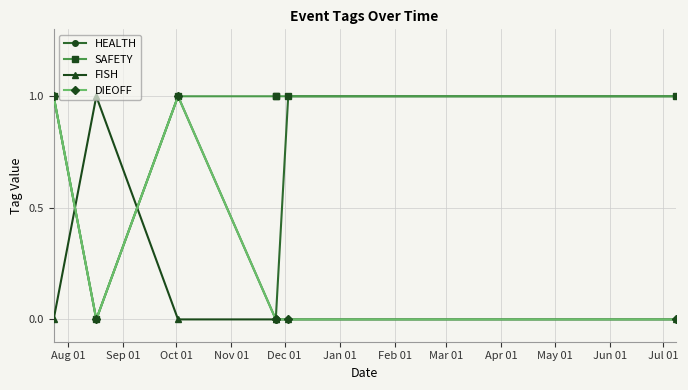

Where do FISH and HEALTH first cross each other?

Aug 01 and Sep 01